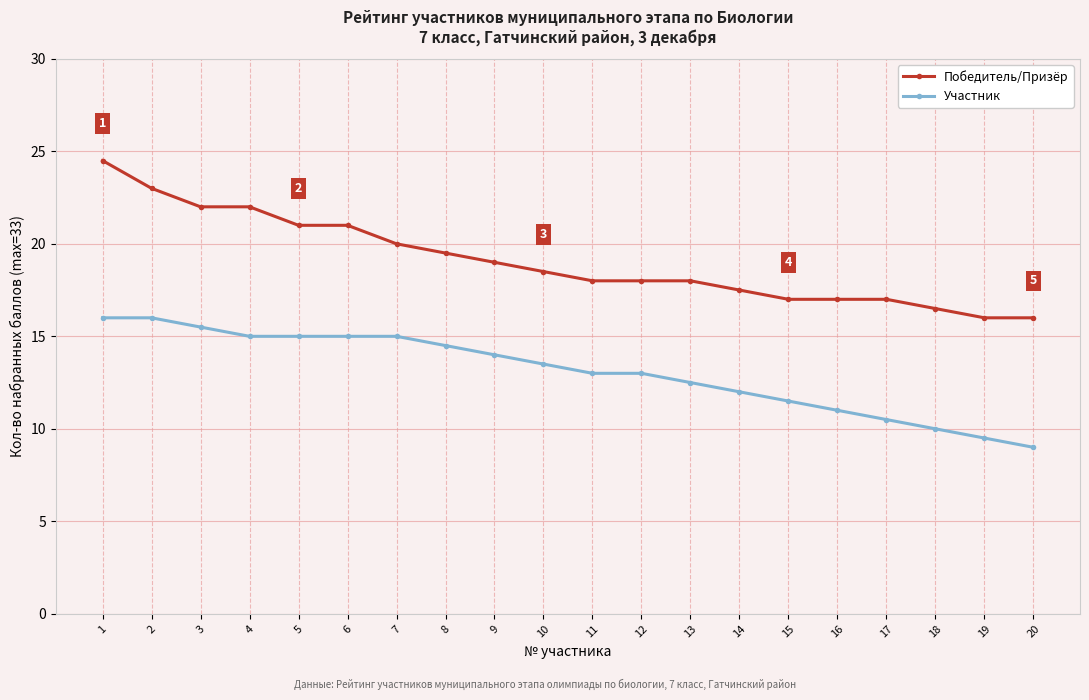

Reading left to right, what are all the values shown in this chart?

Победитель/Призёр: 24.5	23.0	22.0	22.0	21.0	21.0	20.0	19.5	19.0	18.5	18.0	18.0	18.0	17.5	17.0	17.0	17.0	16.5	16.0	16.0
Участник: 16.0	16.0	15.5	15.0	15.0	15.0	15.0	14.5	14.0	13.5	13.0	13.0	12.5	12.0	11.5	11.0	10.5	10.0	9.5	9.0